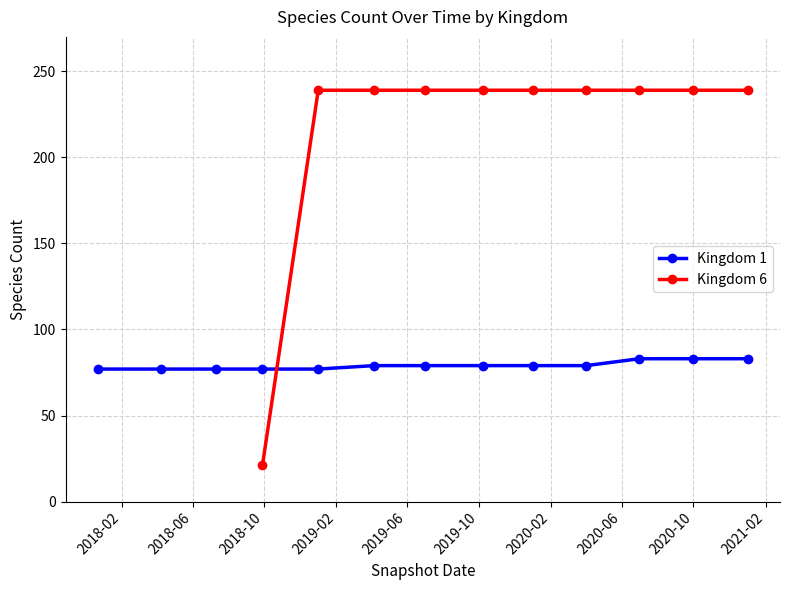

What is the value of the Kingdom 1 point at the 1st from the left?

77